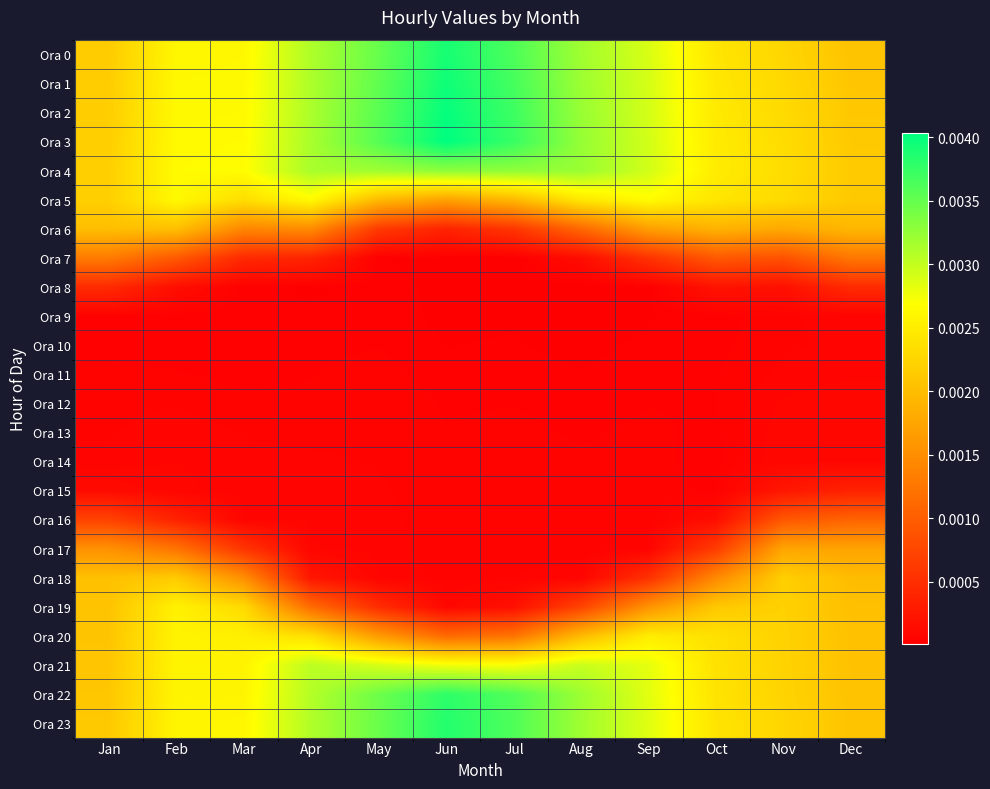

Count the number of categories in the chart.

12